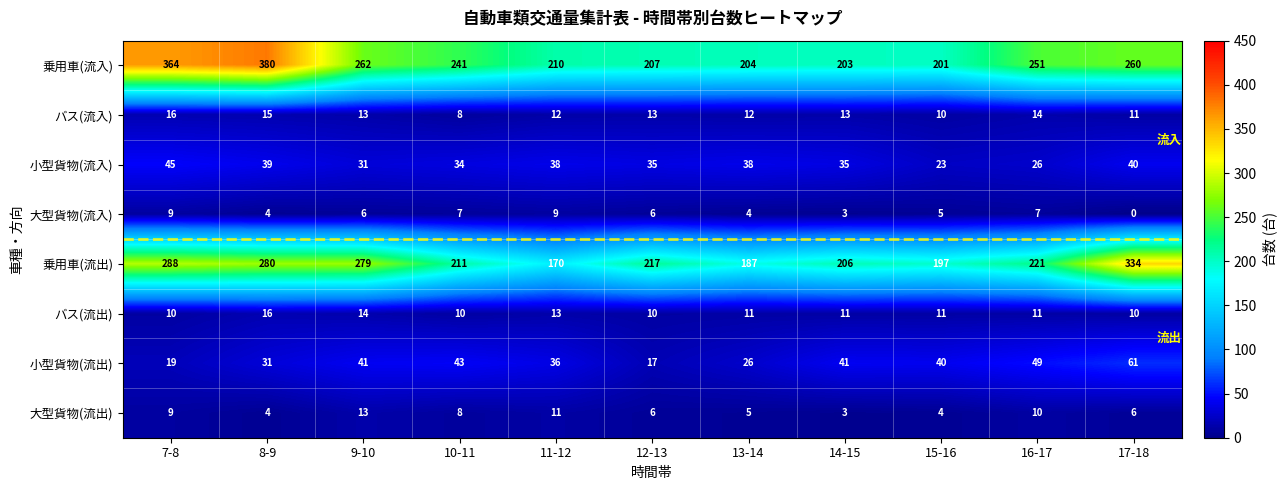

At how many categories does at least one series exceed 234?

6